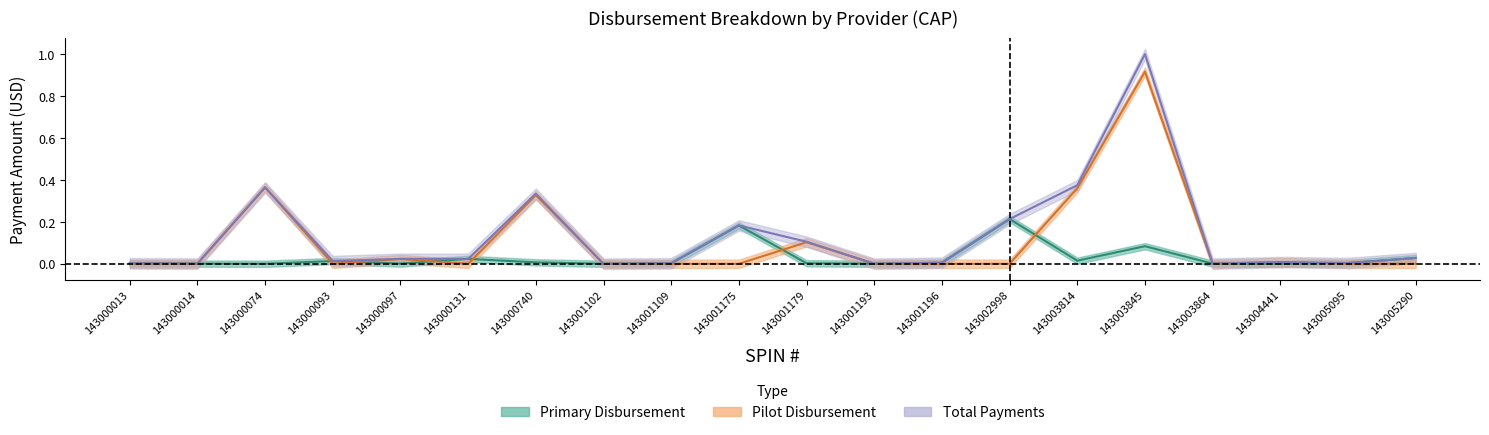

Which series has the widest spread of values?

Total Payments